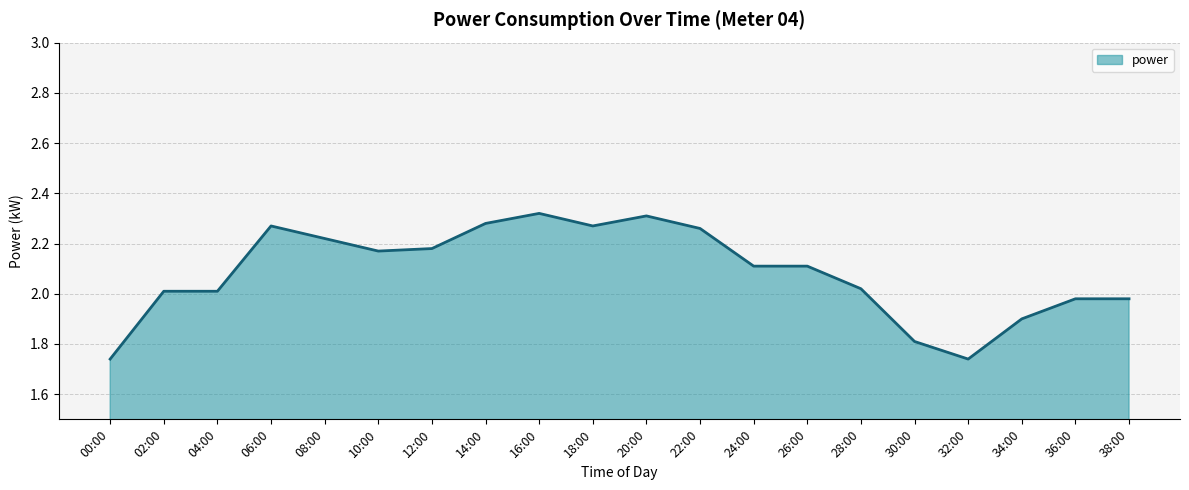

Approximately how many times larger is the value at 30:00 compared to 06:00?

0.8